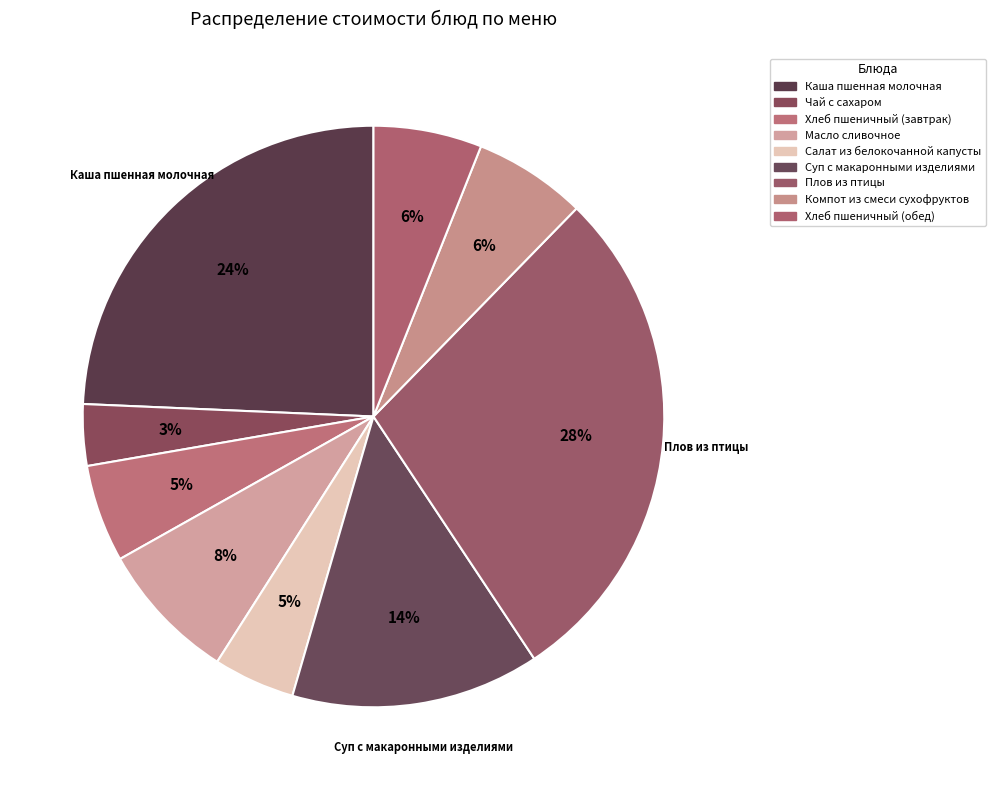

To the nearest percent, what percentage of the pie is Масло сливочное?

8%